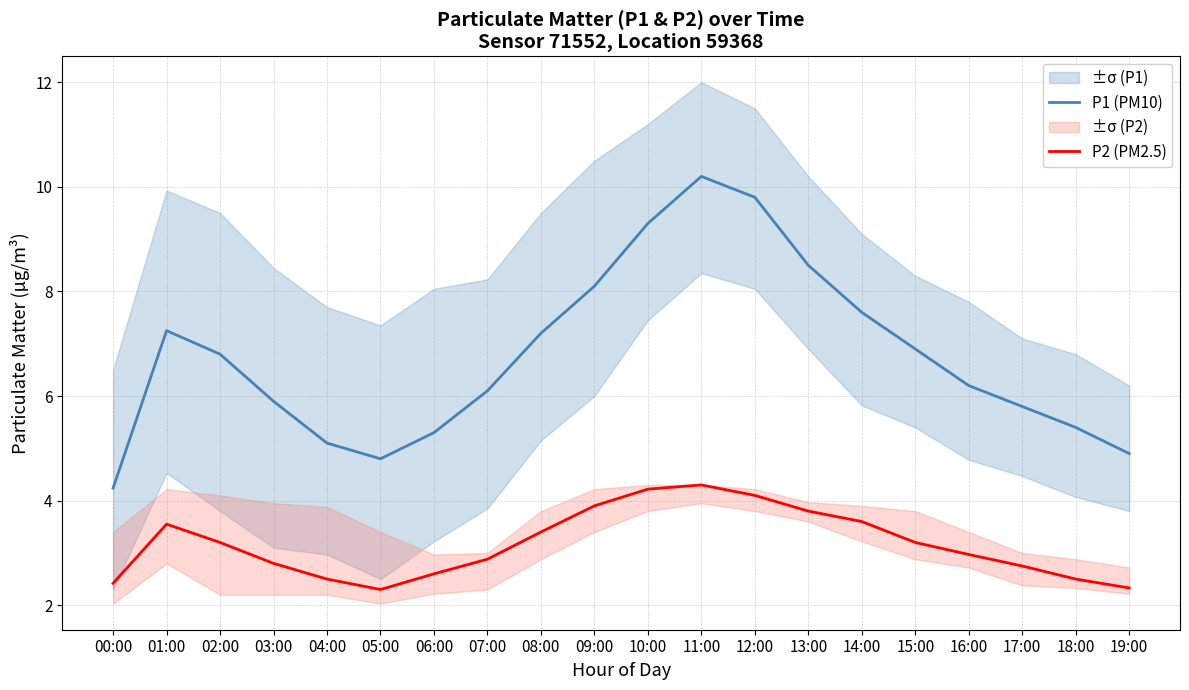

True or false: P2 (PM2.5) and P1 (PM10) intersect in this chart.

False